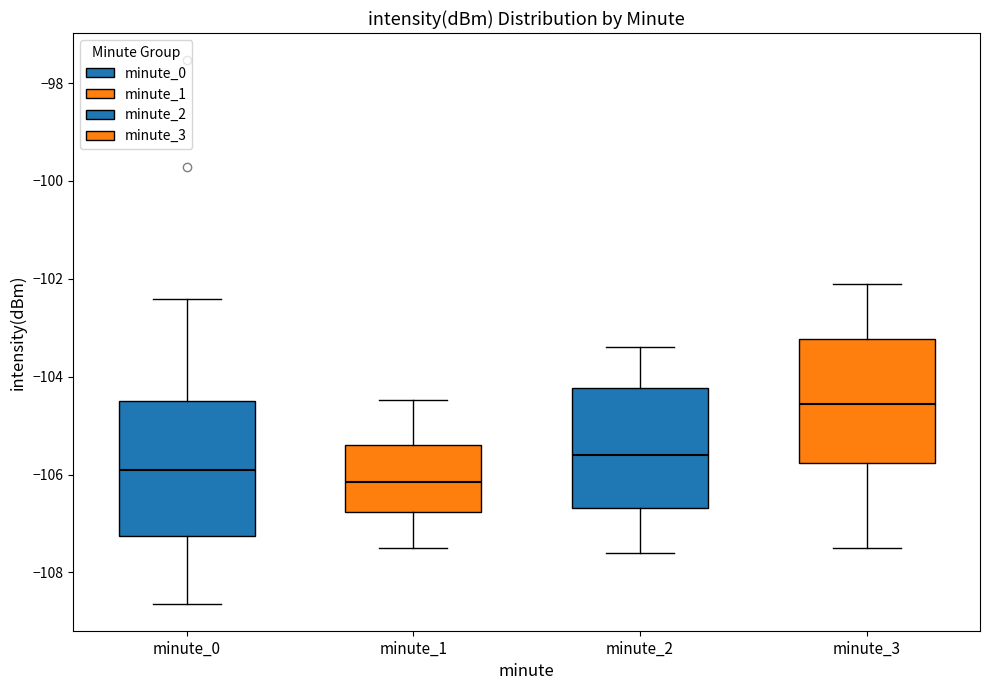

Where does the upper whisker of the box for minute_0 end on the y-axis? The values are not printed on the chart, so give them approximately, as read against the axis.

-102.4